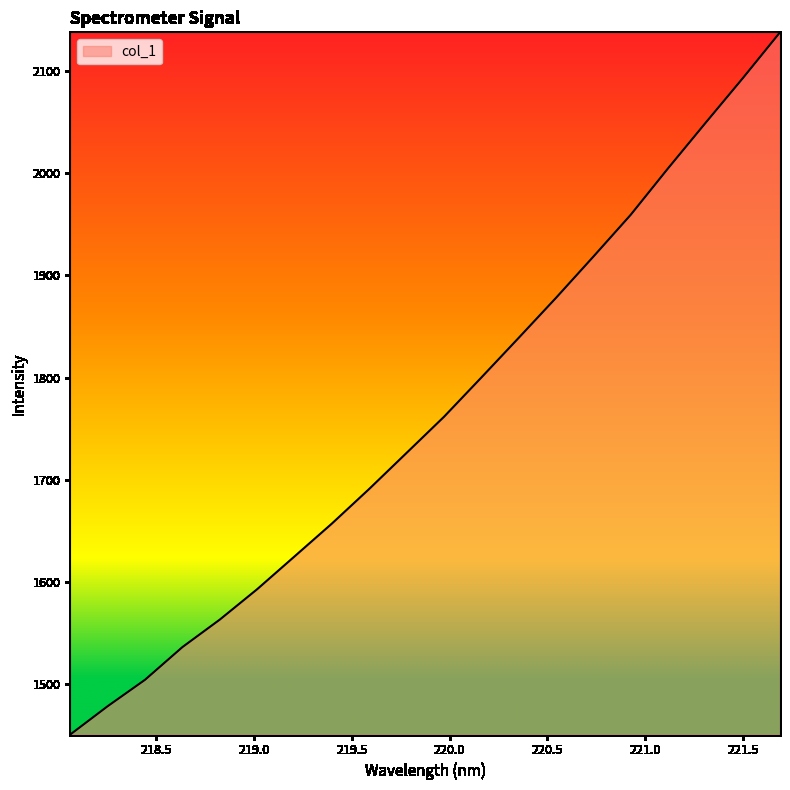

What is the minimum value shown in the chart?

1450.3